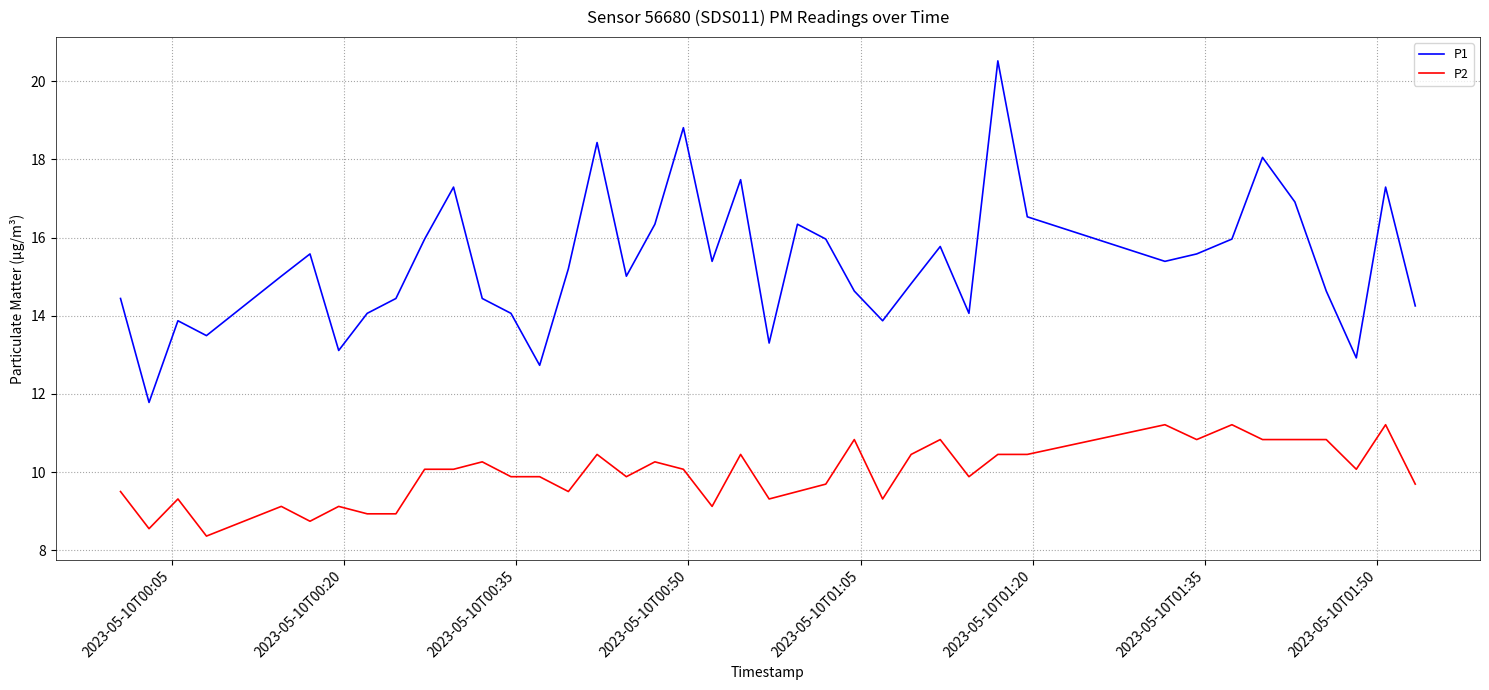

In P1, how many points are higher than both neighbors (excluding endpoints)?

11